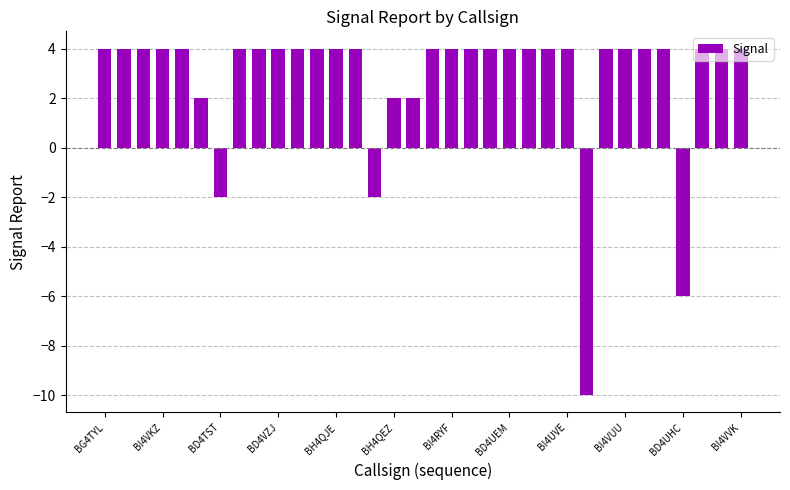

What is the greatest value displayed?

4